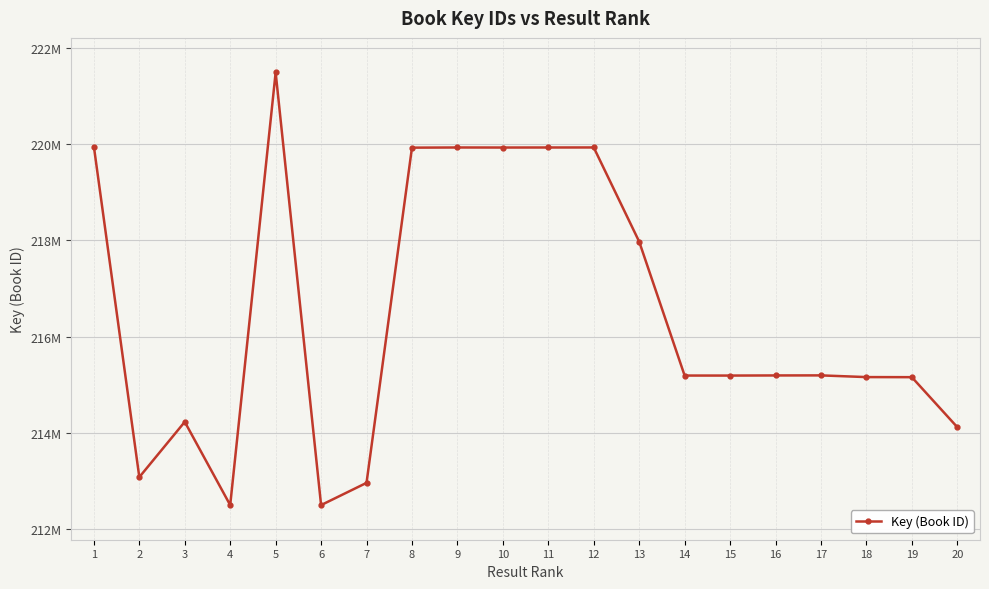

How many points are lower than both their immediate neighbors (excluding endpoints)?

5